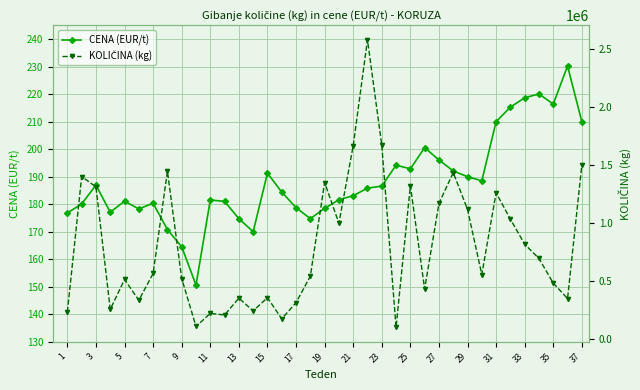

What are all the series names shown in the legend?

CENA (EUR/t), KOLIČINA (kg)